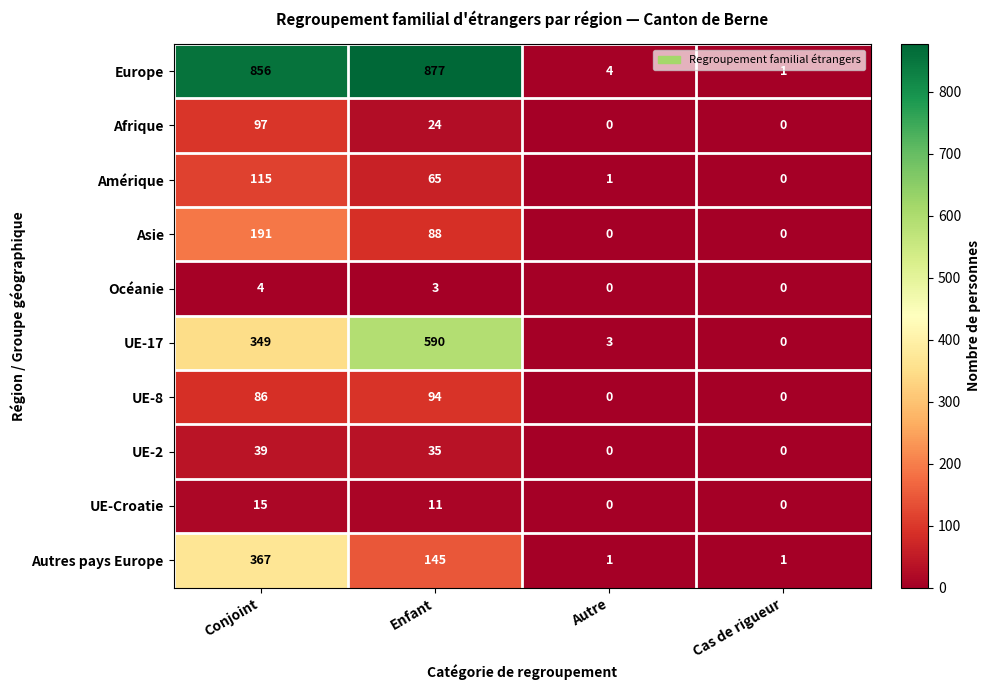

What is the difference between the UE-Croatie values at Cas de rigueur and Conjoint?

15